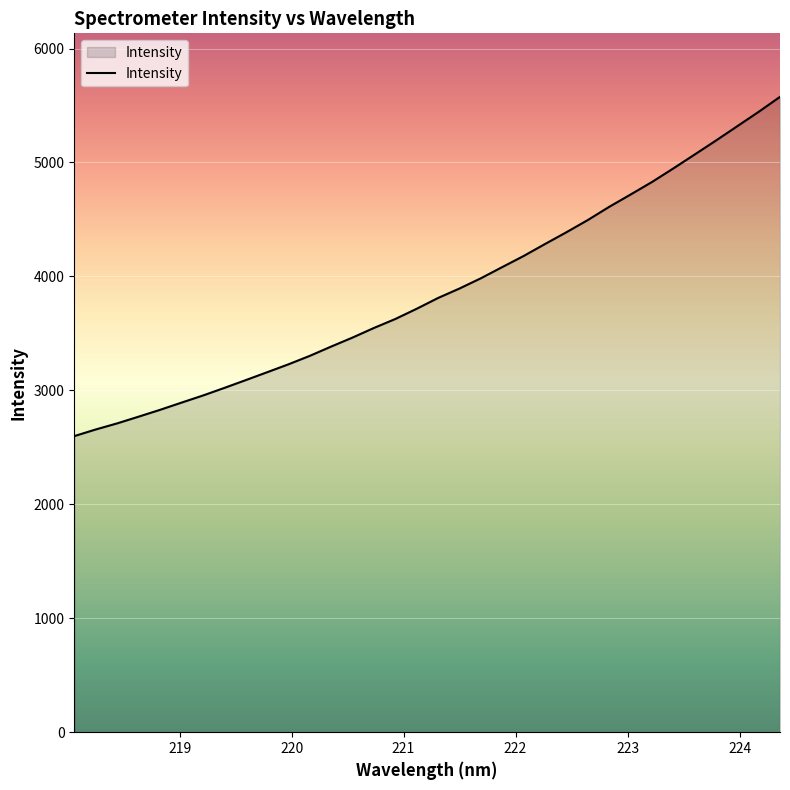

What is the minimum value shown in the chart?

2598.4